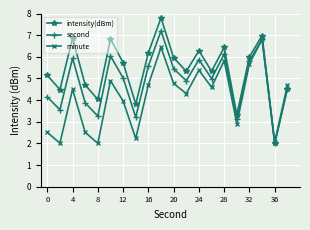

What is the minimum value for second?

2.0